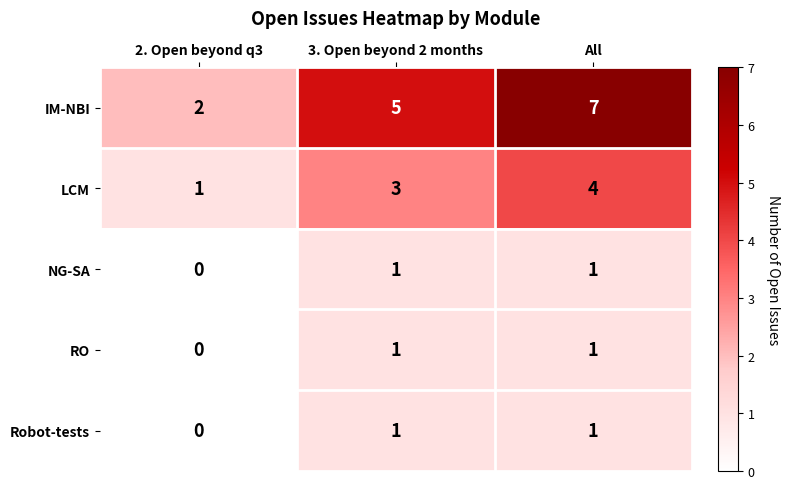

How many NG-SA values are between 0 and 1?

3